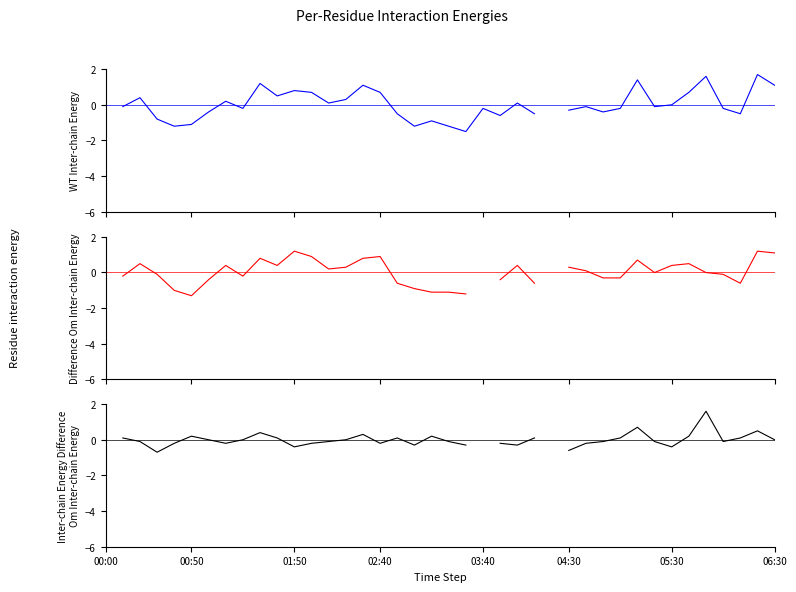

What are all the series names shown in the legend?

WT Inter-chain Energy, Om Inter-chain Energy, Inter-chain Energy Difference